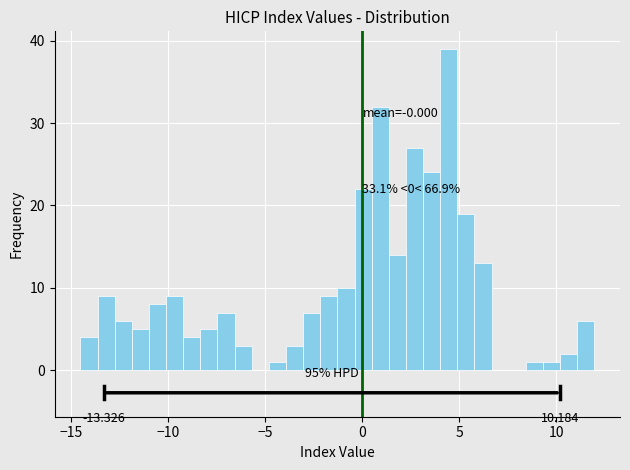

Read against the x-axis, roughly where is the centre of the tallest bar?

4.5